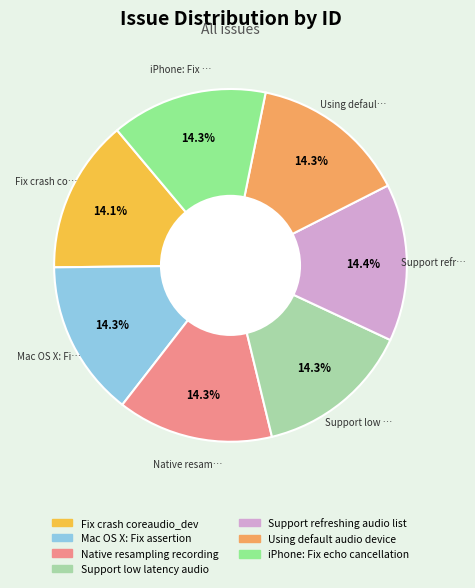

To the nearest percent, what is the average slice percentage?

14%